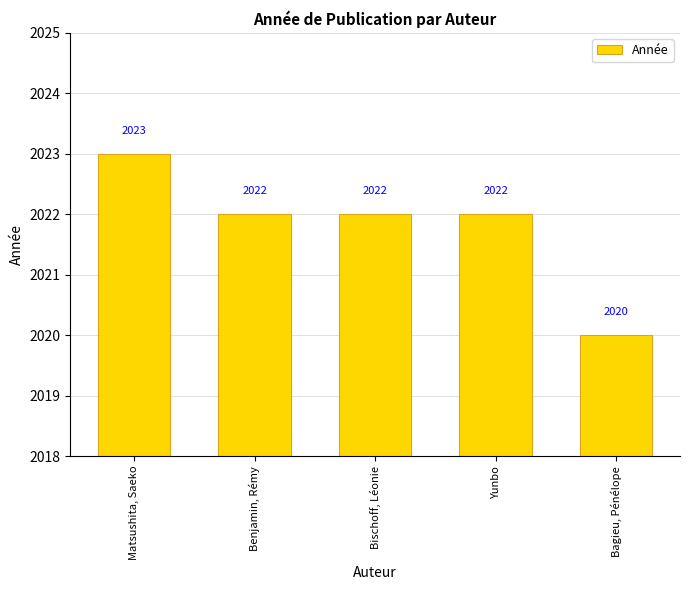

What is the sum of all values?

10109